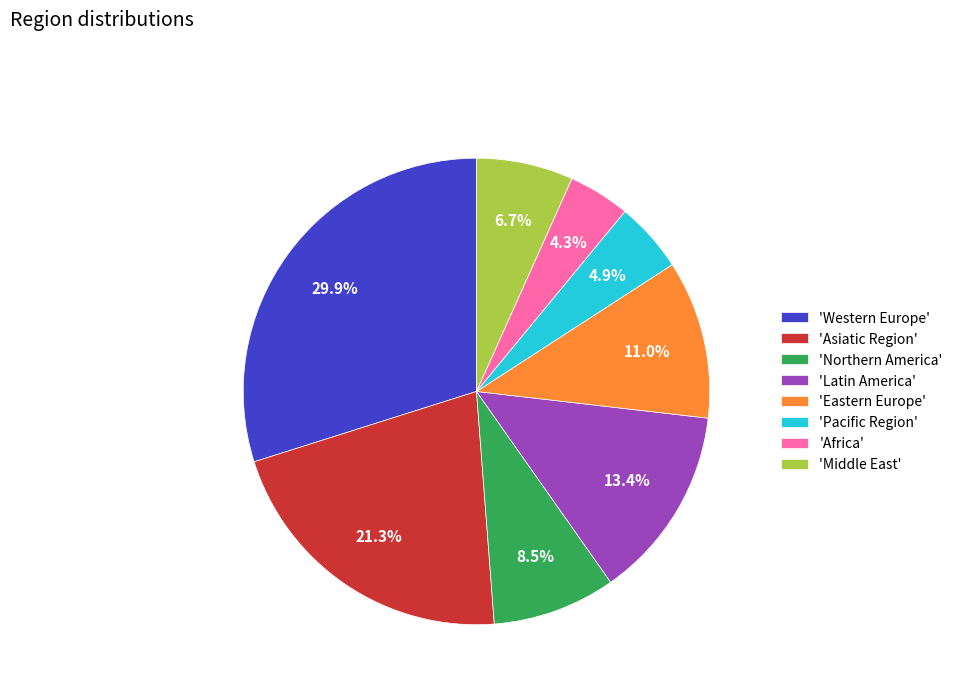

What percentage do 'Pacific Region' and 'Eastern Europe' together represent?

15.9%